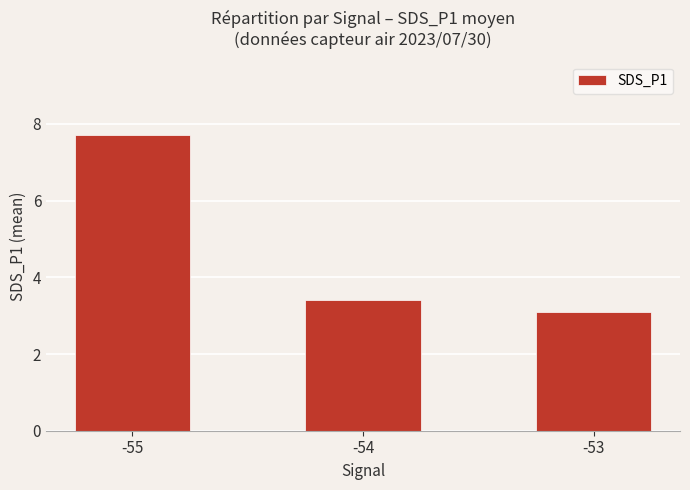

Reading right to left, what are all the values shown in this chart?

3.1	3.4	7.7